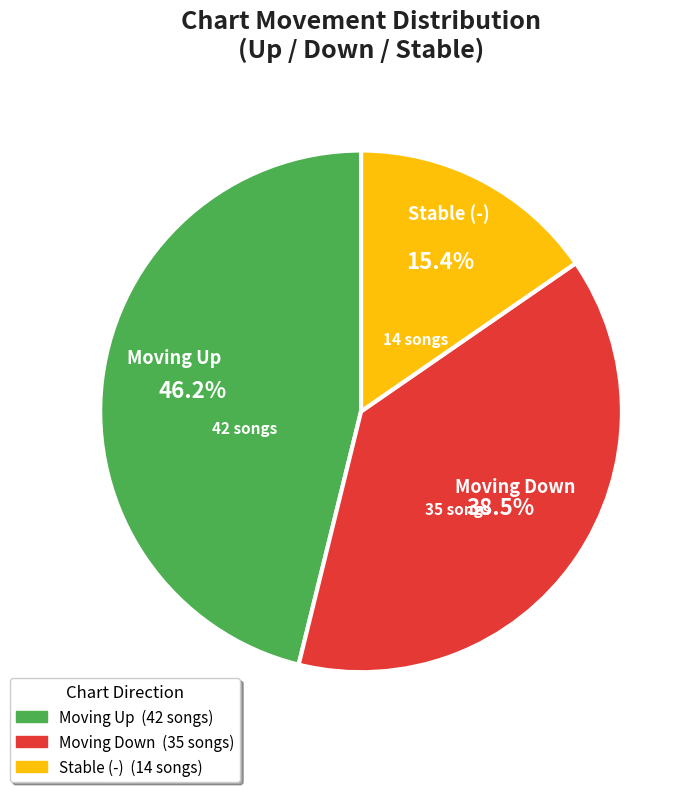

Count the number of slices in the pie.

3